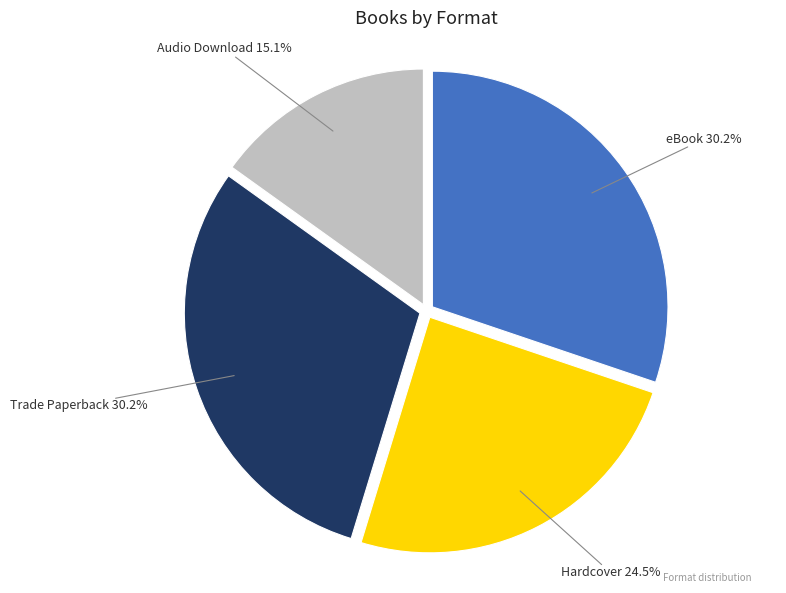

Which slice is the smallest?

Audio Download